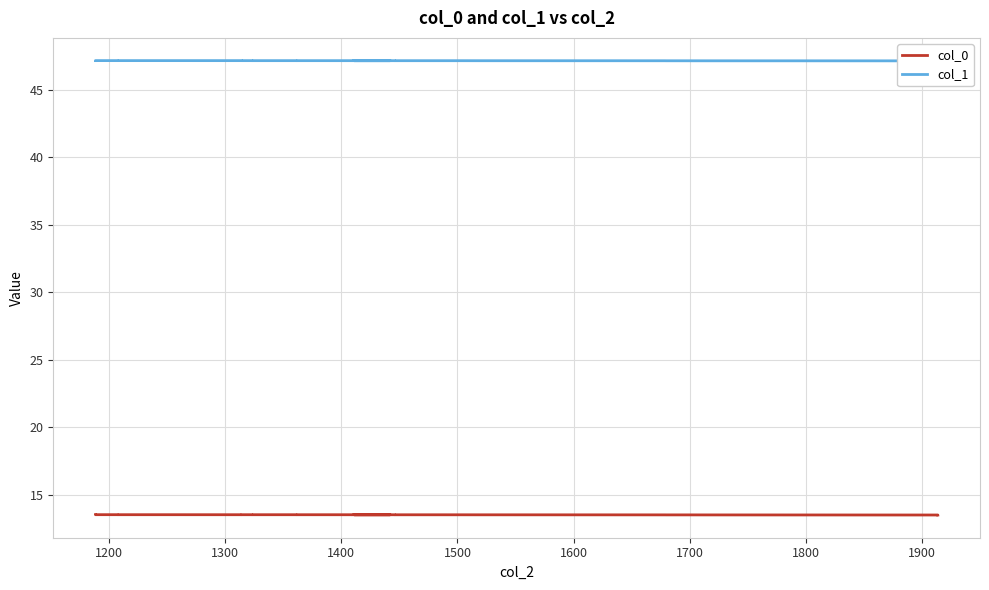

How many col_1 values are between 47 and 48?

39